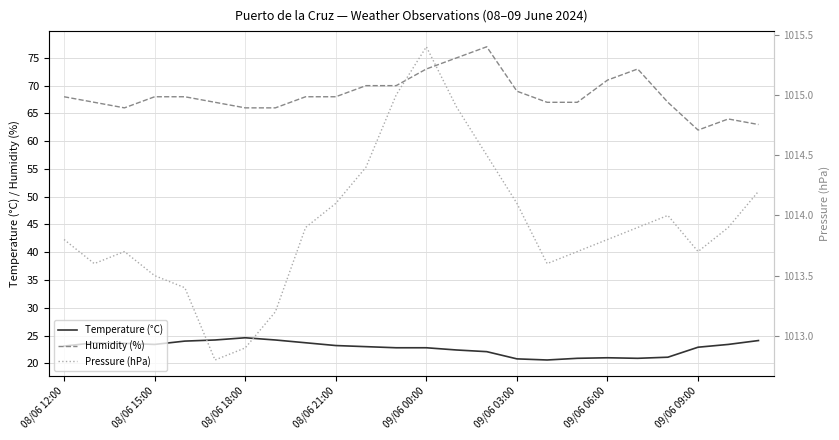

How many interior local peaks does the Pressure (hPa) series have?

3